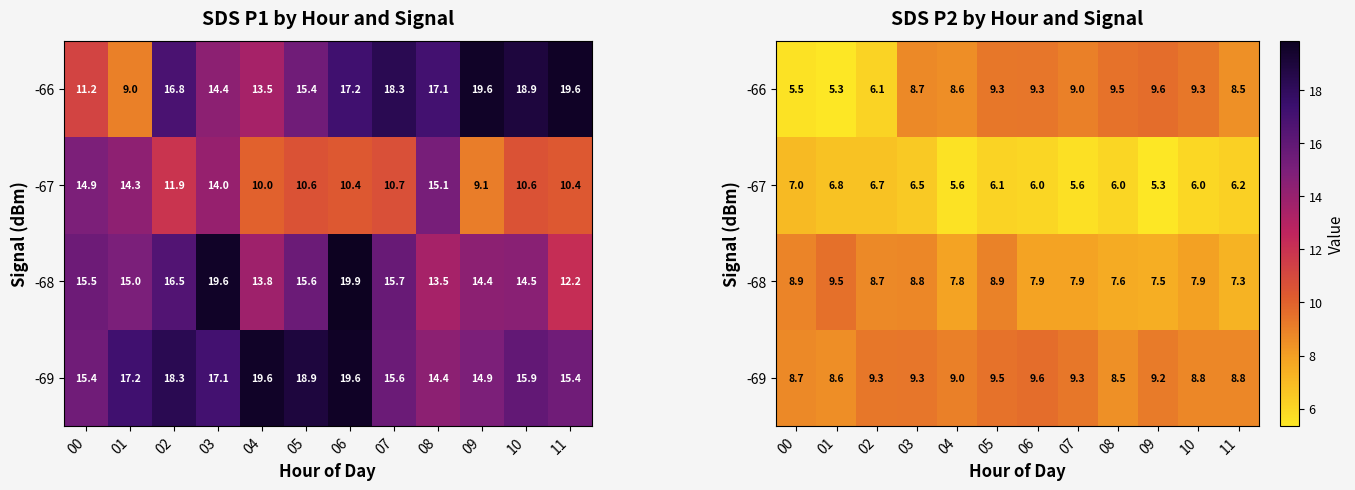

What is the difference between the highest and lowest values at 11?

2.5